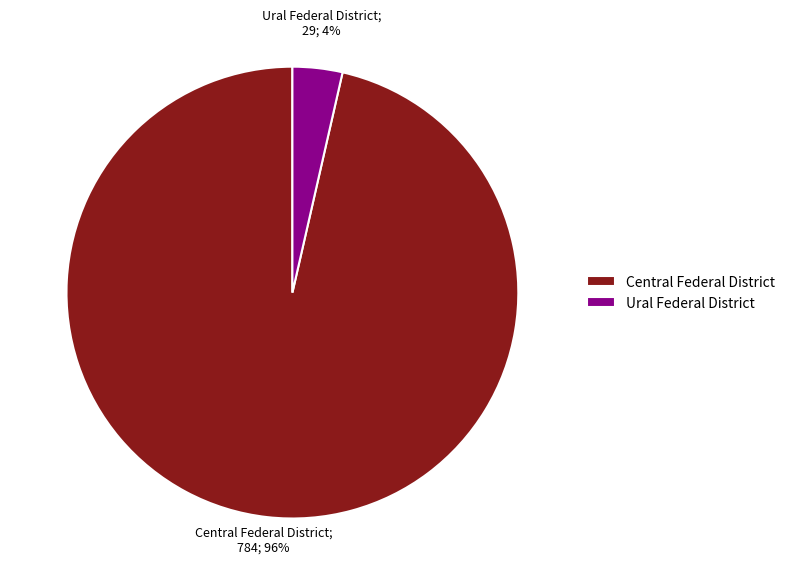

Is it true that Ural Federal District is 4% of the pie?

True